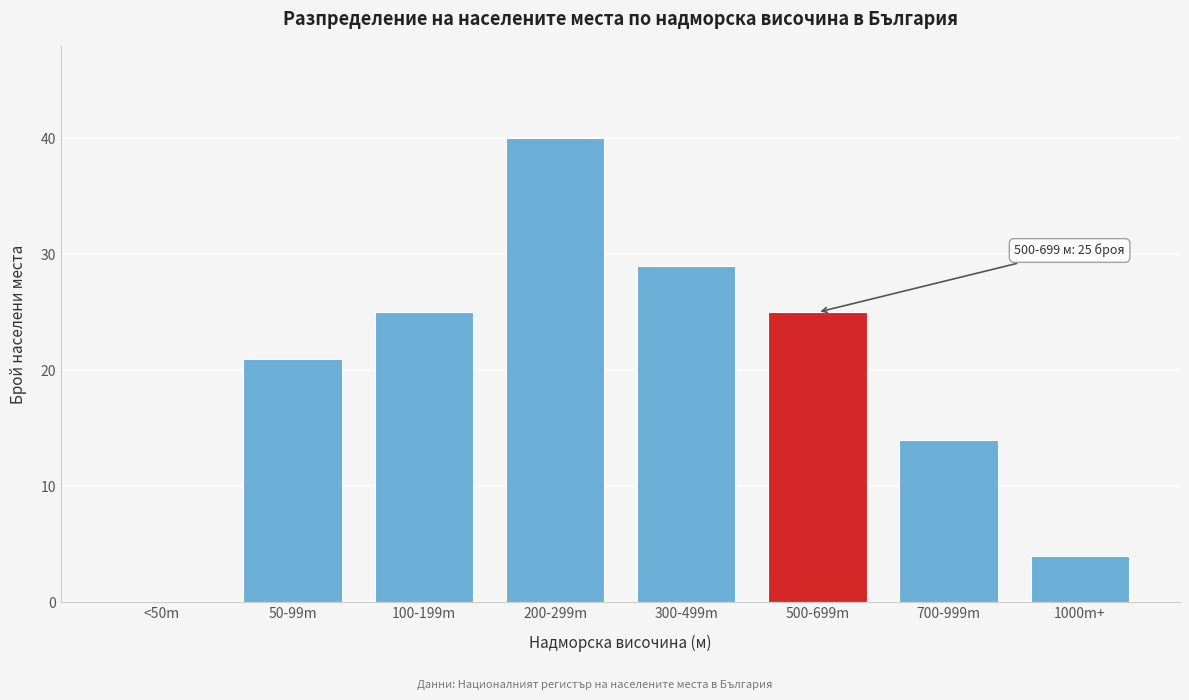

Reading right to left, extract all data points from this chart.

1000m+=4	700-999m=14	500-699m=25	300-499m=29	200-299m=40	100-199m=25	50-99m=21	<50m=0